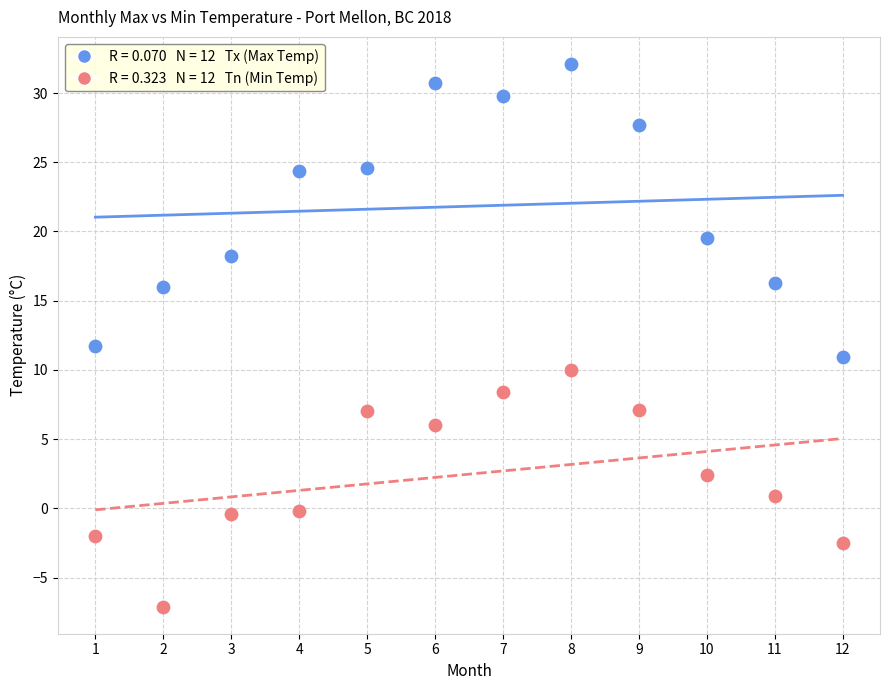

Across all data points, what is the range of Y values (max minus min)?

39.2